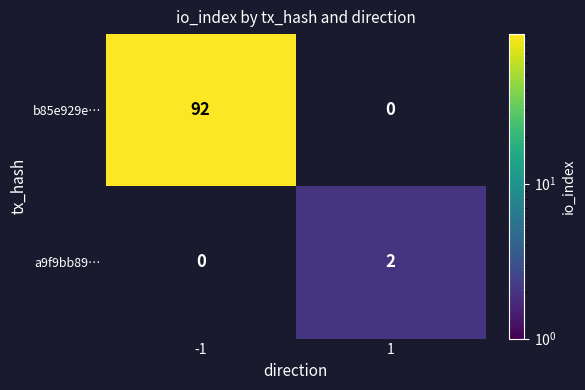

Rank the series at 1 from highest to lowest value.

a9f9bb89…, b85e929e…